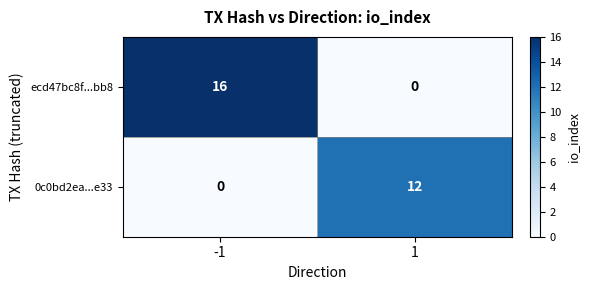

At -1, list the series in order from smallest to largest.

0c0bd2ea...e33, ecd47bc8f...bb8